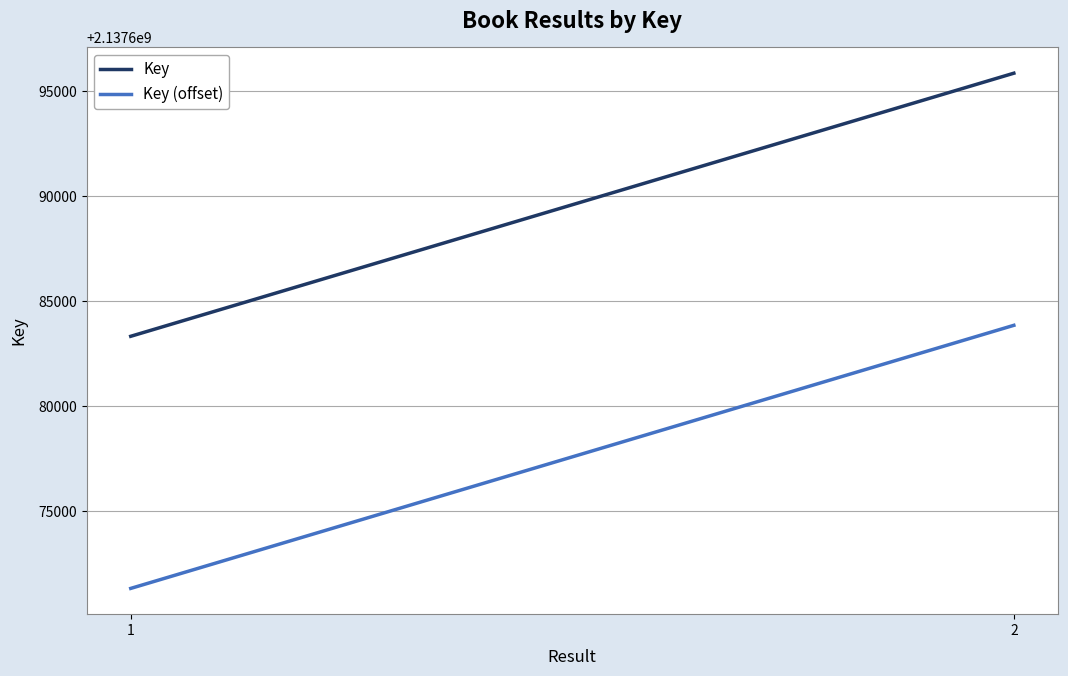

Which series has the largest total across all categories?

Key